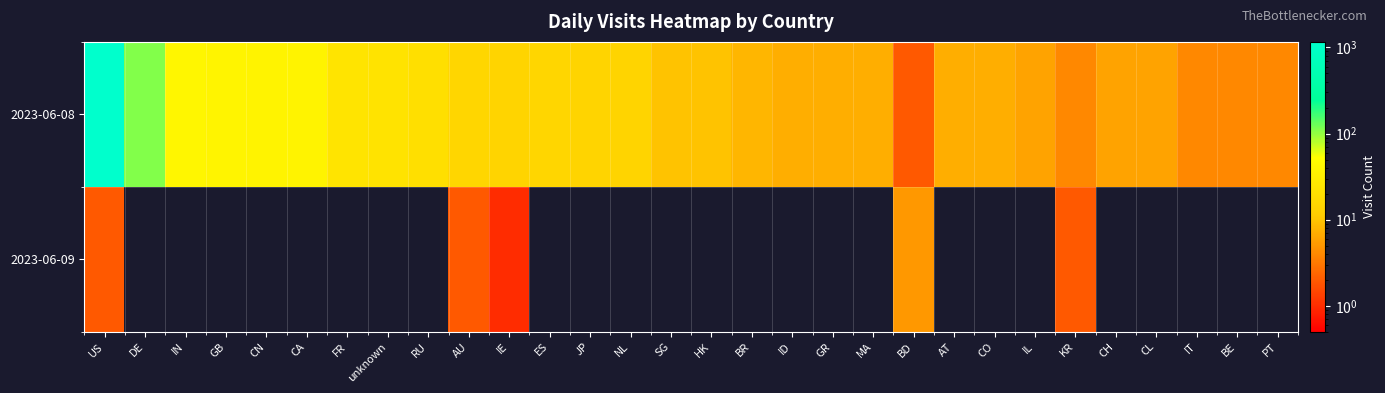

Reading left to right, extract all data points from this chart.

2023-06-08: US=1160	DE=110	IN=41	GB=39	CN=37	CA=36	FR=24	unknown=22	RU=20	AU=15	IE=14	ES=15	JP=14	NL=14	SG=10	HK=10	BR=8	ID=7	GR=7	MA=7	BD=2	AT=7	CO=7	IL=6	KR=4	CH=6	CL=6	IT=4	BE=4	PT=4
2023-06-09: US=2	DE=0	IN=0	GB=0	CN=0	CA=0	FR=0	unknown=0	RU=0	AU=2	IE=1	ES=0	JP=0	NL=0	SG=0	HK=0	BR=0	ID=0	GR=0	MA=0	BD=5	AT=0	CO=0	IL=0	KR=2	CH=0	CL=0	IT=0	BE=0	PT=0